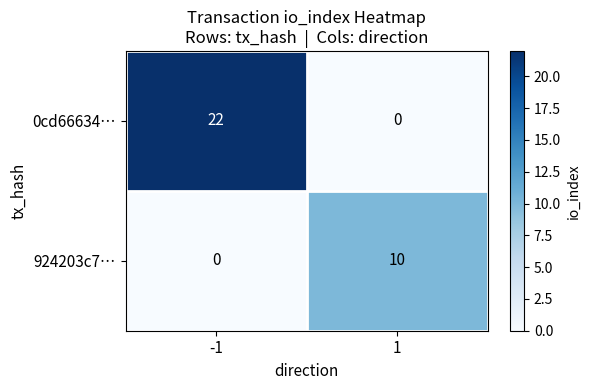

Which series has the largest range (max minus min)?

0cd66634…